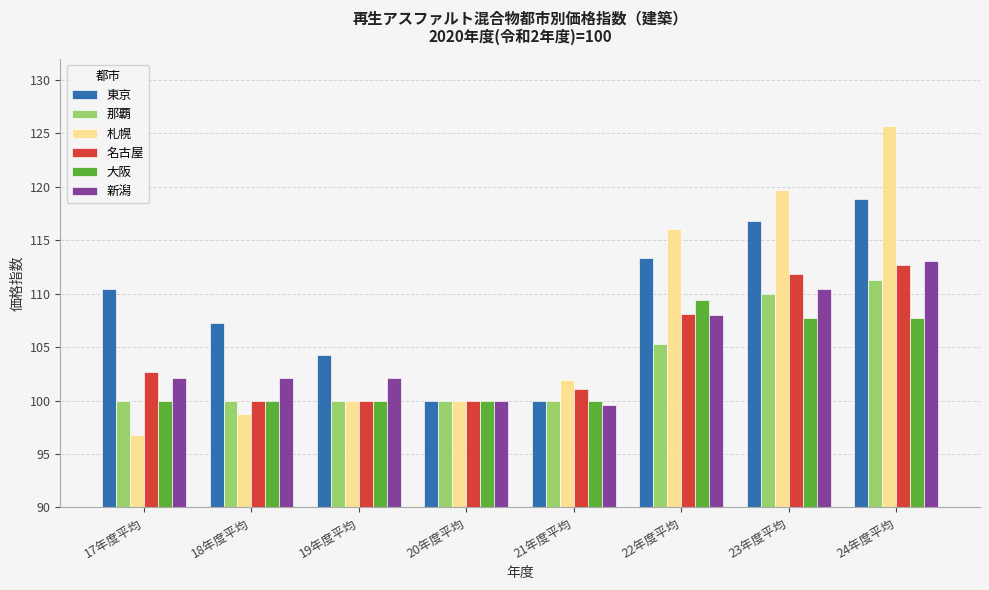

How many series are shown in this chart?

6